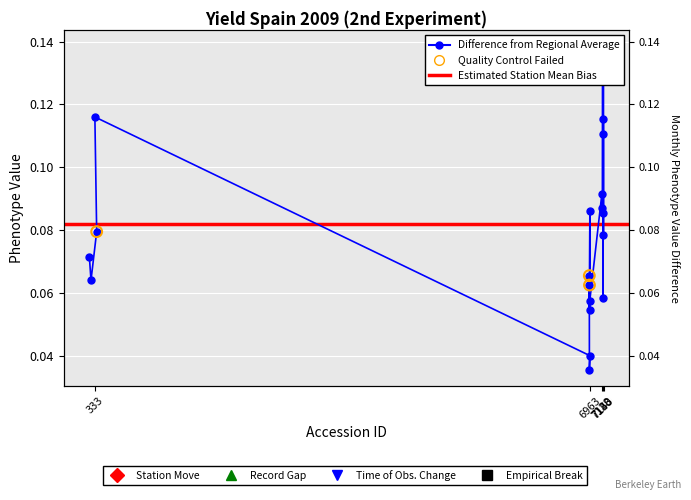

Between 6961 and 6962, which is larger?

6962